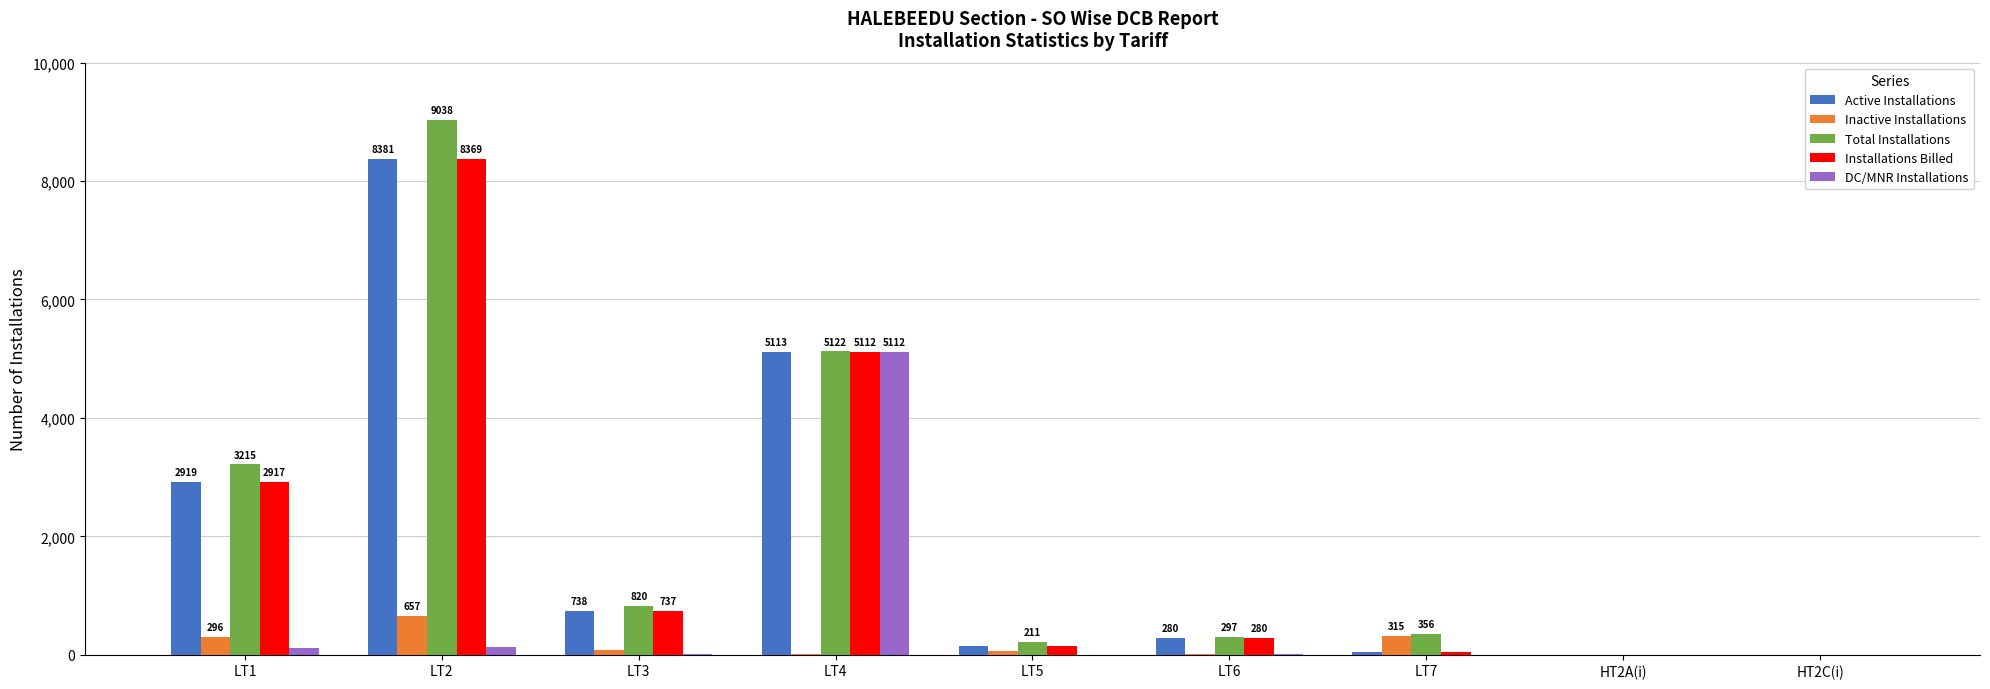

Where is Active Installations nearest to the value 4191?

LT4